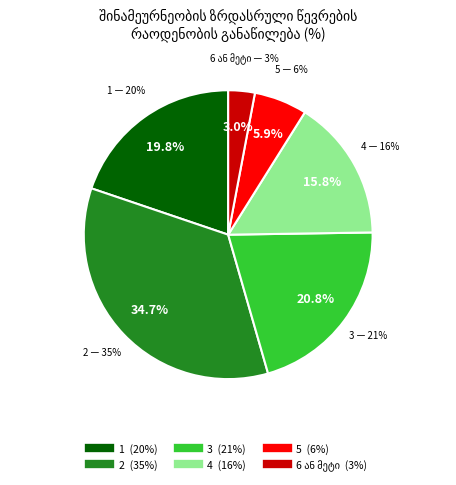

Approximately how many times larger is the value at 5 compared to 4?

0.4